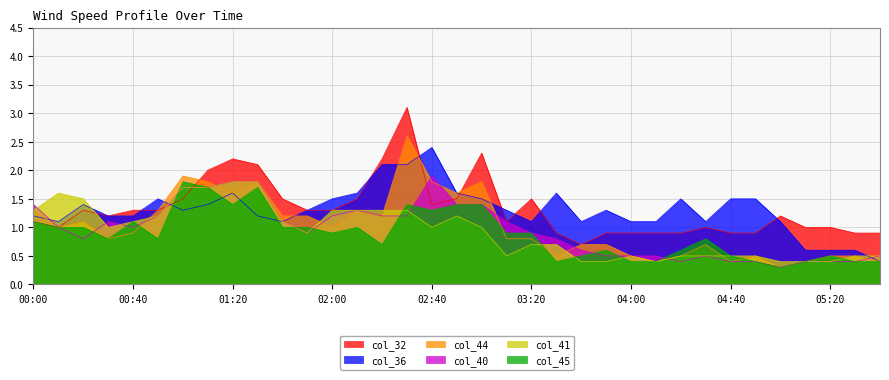

Is it true that col_32 equals 0.6 at 00:00?

False